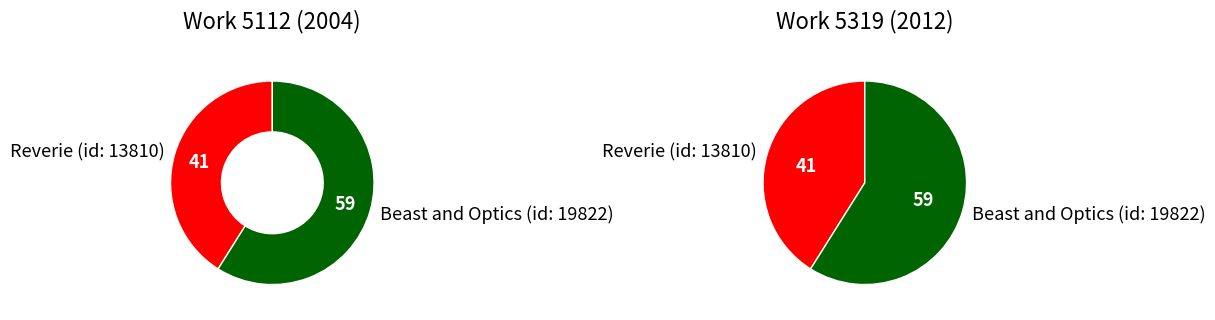

Is Beast and Optics (id: 19822) the majority of the pie?

Yes